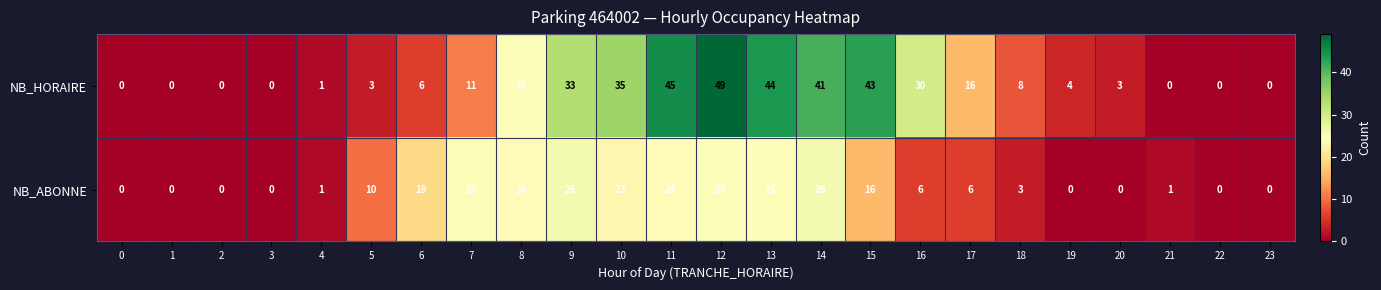

What is the sum of all NB_ABONNE values?

260